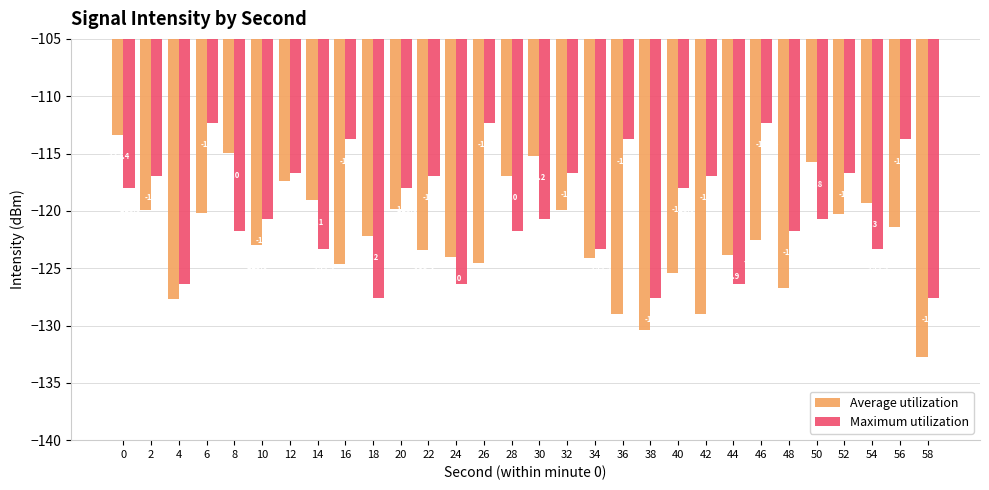

How many bars are there in each group?

2